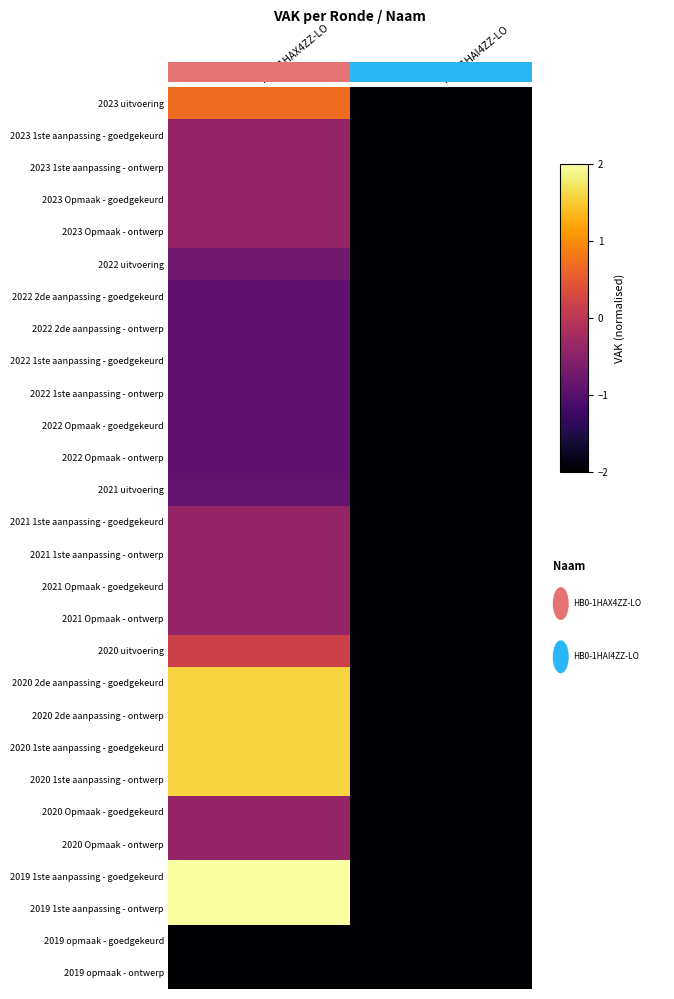

Reading right to left, what are all the values shown in this chart?

2023 uitvoering: HB0-1HAI4ZZ-LO=-2.3	HB0-1HAX4ZZ-LO=0.7
2023 1ste aanpassing - goedgekeurd: HB0-1HAI4ZZ-LO=-2.3	HB0-1HAX4ZZ-LO=-0.4
2023 1ste aanpassing - ontwerp: HB0-1HAI4ZZ-LO=-2.3	HB0-1HAX4ZZ-LO=-0.4
2023 Opmaak - goedgekeurd: HB0-1HAI4ZZ-LO=-2.3	HB0-1HAX4ZZ-LO=-0.4
2023 Opmaak - ontwerp: HB0-1HAI4ZZ-LO=-2.3	HB0-1HAX4ZZ-LO=-0.4
2022 uitvoering: HB0-1HAI4ZZ-LO=-2.3	HB0-1HAX4ZZ-LO=-0.7
2022 2de aanpassing - goedgekeurd: HB0-1HAI4ZZ-LO=-2.3	HB0-1HAX4ZZ-LO=-0.9
2022 2de aanpassing - ontwerp: HB0-1HAI4ZZ-LO=-2.3	HB0-1HAX4ZZ-LO=-0.9
2022 1ste aanpassing - goedgekeurd: HB0-1HAI4ZZ-LO=-2.3	HB0-1HAX4ZZ-LO=-0.9
2022 1ste aanpassing - ontwerp: HB0-1HAI4ZZ-LO=-2.3	HB0-1HAX4ZZ-LO=-0.9
2022 Opmaak - goedgekeurd: HB0-1HAI4ZZ-LO=-2.3	HB0-1HAX4ZZ-LO=-0.9
2022 Opmaak - ontwerp: HB0-1HAI4ZZ-LO=-2.3	HB0-1HAX4ZZ-LO=-0.9
2021 uitvoering: HB0-1HAI4ZZ-LO=-2.3	HB0-1HAX4ZZ-LO=-0.9
2021 1ste aanpassing - goedgekeurd: HB0-1HAI4ZZ-LO=-2.3	HB0-1HAX4ZZ-LO=-0.4
2021 1ste aanpassing - ontwerp: HB0-1HAI4ZZ-LO=-2.3	HB0-1HAX4ZZ-LO=-0.4
2021 Opmaak - goedgekeurd: HB0-1HAI4ZZ-LO=-2.3	HB0-1HAX4ZZ-LO=-0.4
2021 Opmaak - ontwerp: HB0-1HAI4ZZ-LO=-2.3	HB0-1HAX4ZZ-LO=-0.4
2020 uitvoering: HB0-1HAI4ZZ-LO=-2.3	HB0-1HAX4ZZ-LO=0.2
2020 2de aanpassing - goedgekeurd: HB0-1HAI4ZZ-LO=-2.3	HB0-1HAX4ZZ-LO=1.6
2020 2de aanpassing - ontwerp: HB0-1HAI4ZZ-LO=-2.3	HB0-1HAX4ZZ-LO=1.6
2020 1ste aanpassing - goedgekeurd: HB0-1HAI4ZZ-LO=-2.3	HB0-1HAX4ZZ-LO=1.6
2020 1ste aanpassing - ontwerp: HB0-1HAI4ZZ-LO=-2.3	HB0-1HAX4ZZ-LO=1.6
2020 Opmaak - goedgekeurd: HB0-1HAI4ZZ-LO=-2.3	HB0-1HAX4ZZ-LO=-0.4
2020 Opmaak - ontwerp: HB0-1HAI4ZZ-LO=-2.3	HB0-1HAX4ZZ-LO=-0.4
2019 1ste aanpassing - goedgekeurd: HB0-1HAI4ZZ-LO=-2.3	HB0-1HAX4ZZ-LO=2.0
2019 1ste aanpassing - ontwerp: HB0-1HAI4ZZ-LO=-2.3	HB0-1HAX4ZZ-LO=2.0
2019 opmaak - goedgekeurd: HB0-1HAI4ZZ-LO=-2.3	HB0-1HAX4ZZ-LO=-2.3
2019 opmaak - ontwerp: HB0-1HAI4ZZ-LO=-2.3	HB0-1HAX4ZZ-LO=-2.3